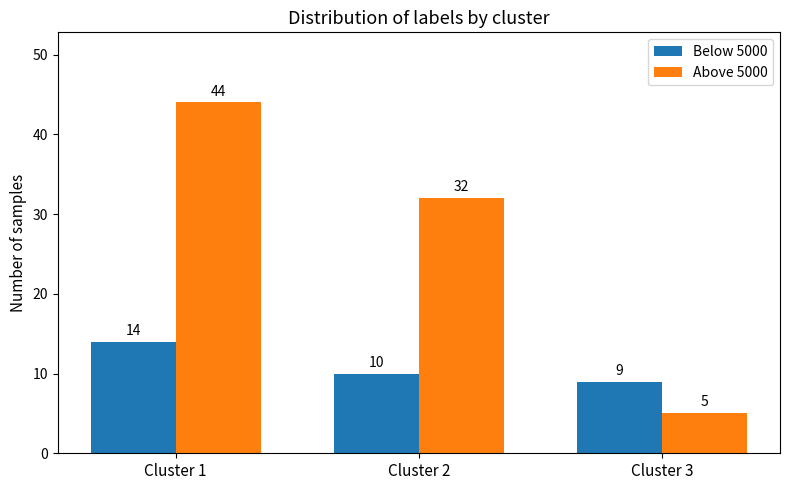

Is it true that Below 5000 equals 9 at Cluster 3?

True